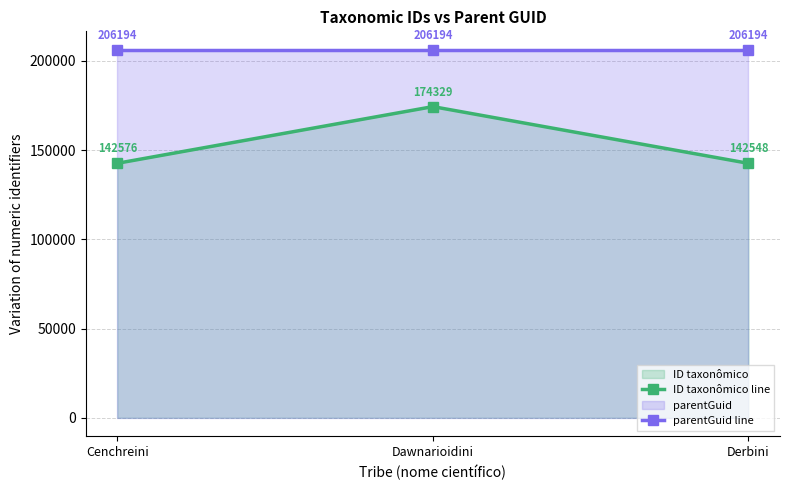

List the series in order of their peak value, highest first.

parentGuid line, ID taxonômico line